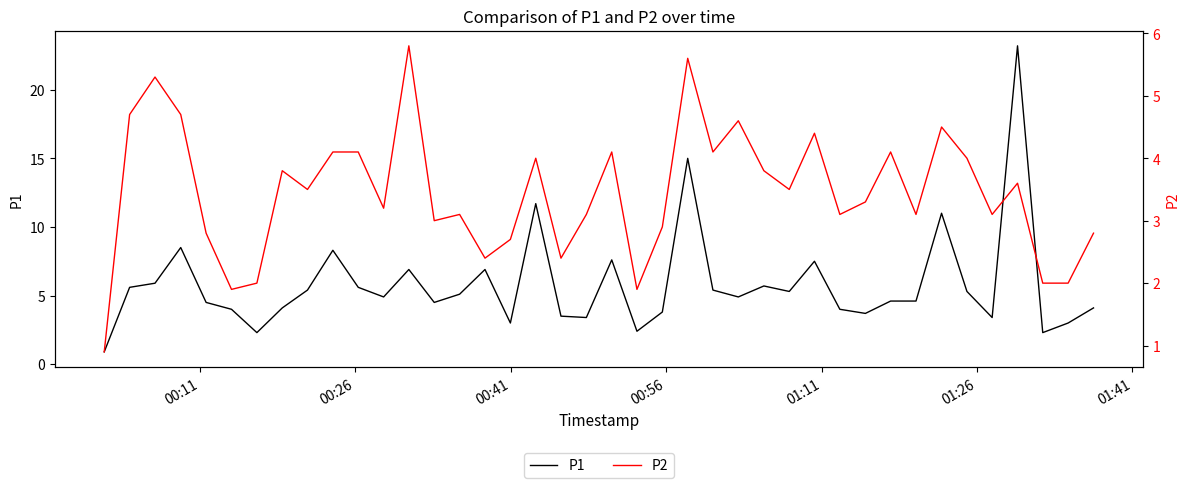

List the series in order of their overall mean, highest first.

P1, P2